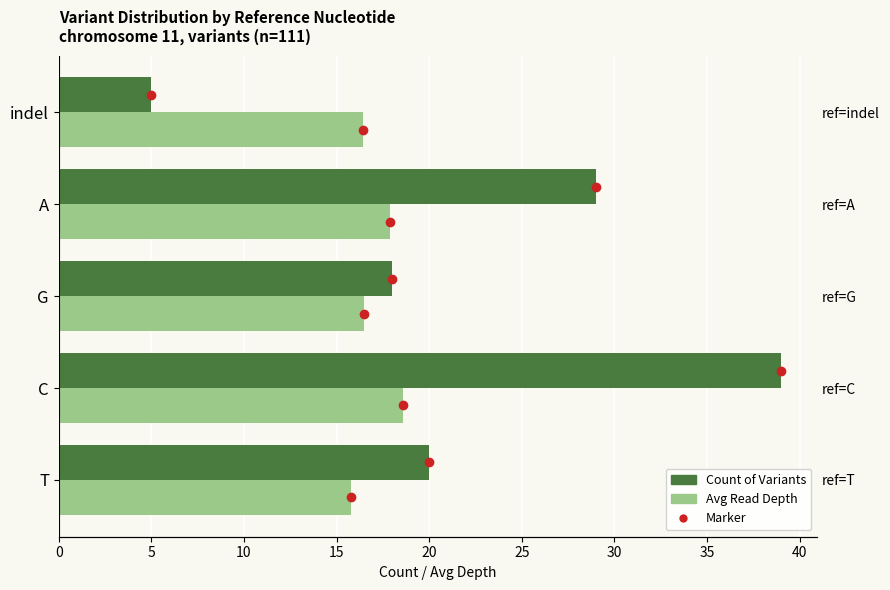

What is the difference between the highest and lowest values at C?

20.4